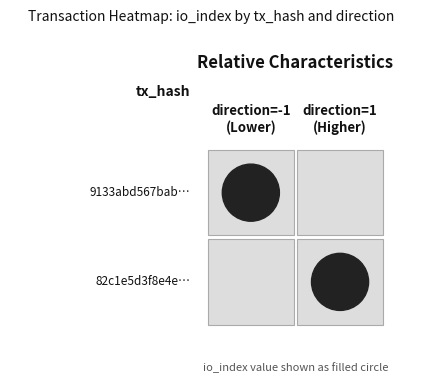

What is the difference between the maximum and minimum values in the 9133abd567bab7ccca3e453a39d9540a438f994 series?

11